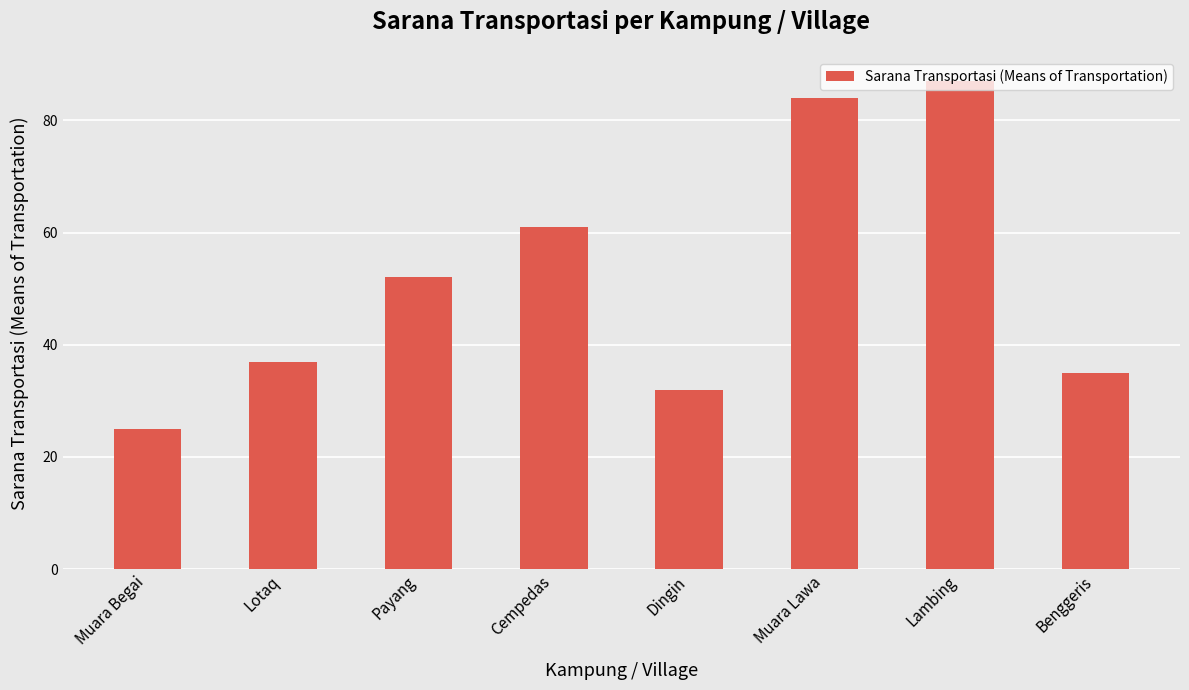

List the labels in order of value, smallest first.

Muara Begai, Dingin, Benggeris, Lotaq, Payang, Cempedas, Muara Lawa, Lambing